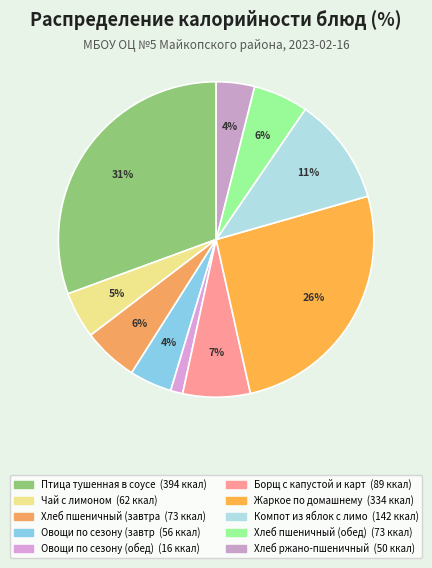

To the nearest percent, what is the average slice percentage?

10%